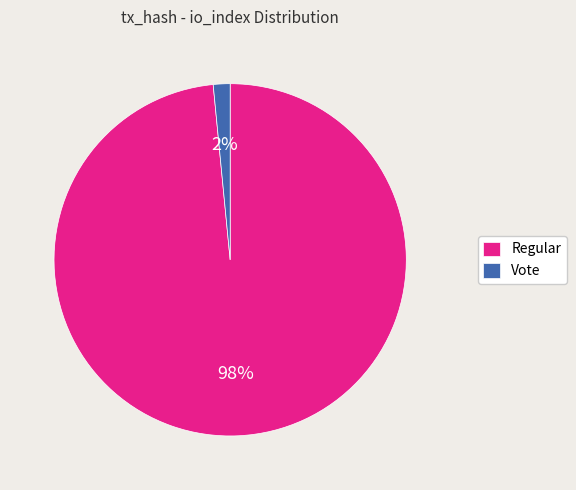

The Regular slice represents 98% of the pie. True or false?

True